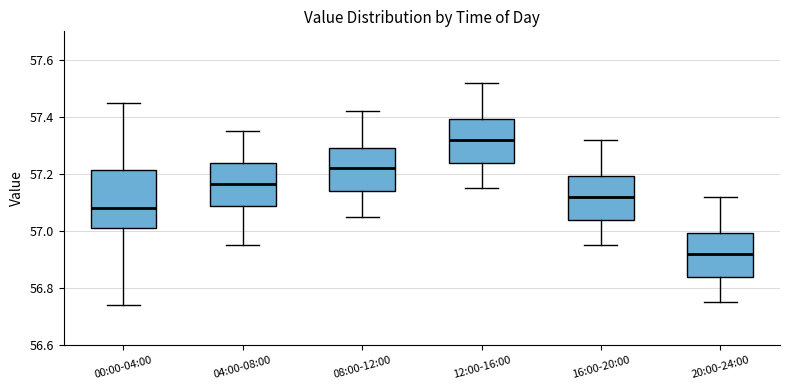

Reading left to right, read every box against the y-axis: the position of its median line, the range the box covers, and the ends of its whiskers. The values are not printed on the chart, so give them approximately, as read against the axis.

00:00-04:00: median 57.08, box 57.02 to 57.22, whiskers 56.74 to 57.46
04:00-08:00: median 57.16, box 57.08 to 57.24, whiskers 56.96 to 57.36
08:00-12:00: median 57.22, box 57.14 to 57.30, whiskers 57.06 to 57.42
12:00-16:00: median 57.32, box 57.24 to 57.40, whiskers 57.16 to 57.52
16:00-20:00: median 57.12, box 57.04 to 57.20, whiskers 56.96 to 57.32
20:00-24:00: median 56.92, box 56.84 to 57.00, whiskers 56.76 to 57.12